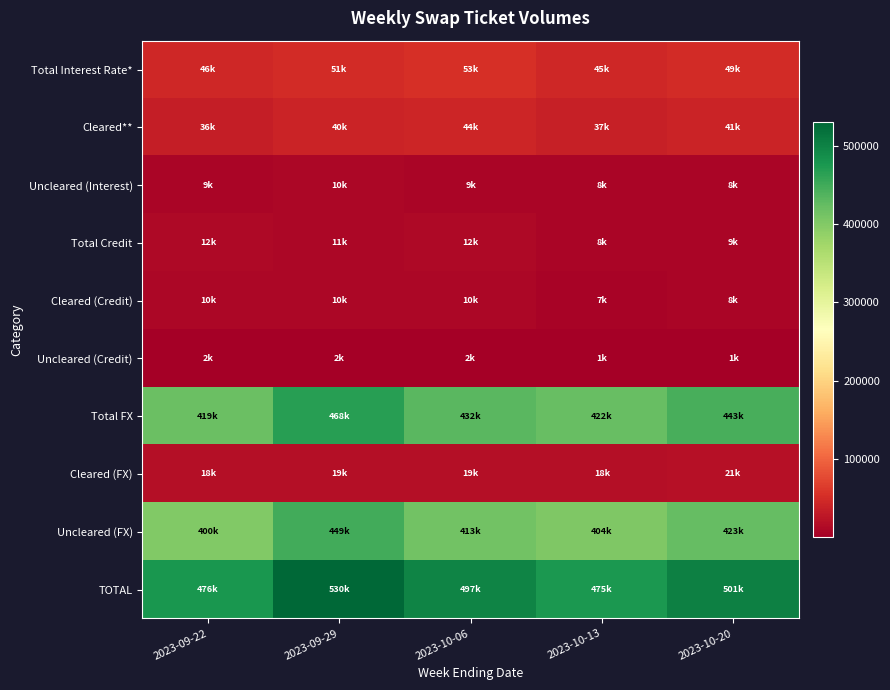

Which has a higher value, 2023-09-22 or 2023-10-06?

2023-10-06